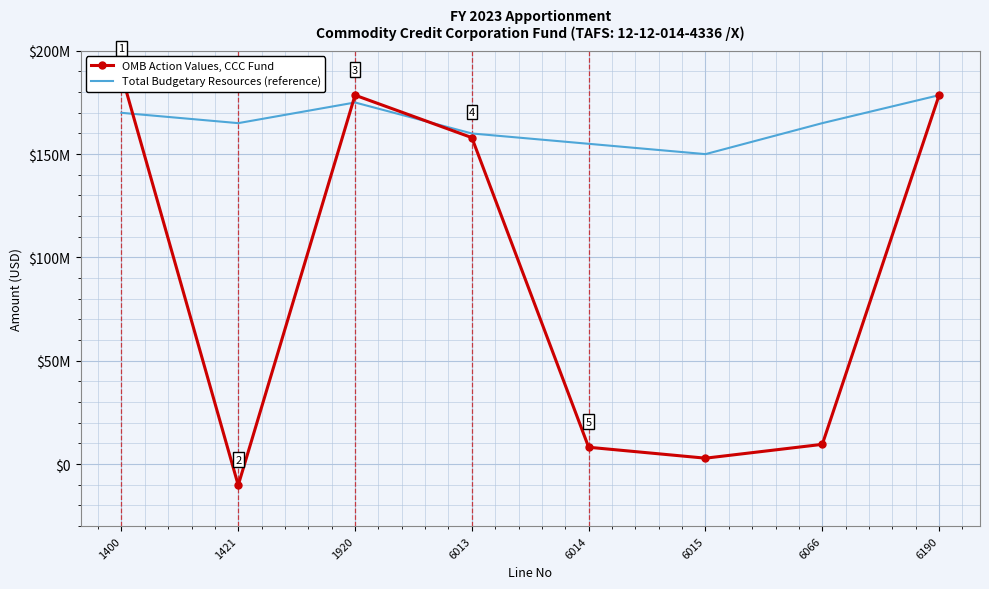

What is the value of the Total Budgetary Resources (reference) point at the 2nd from the left?

165000000